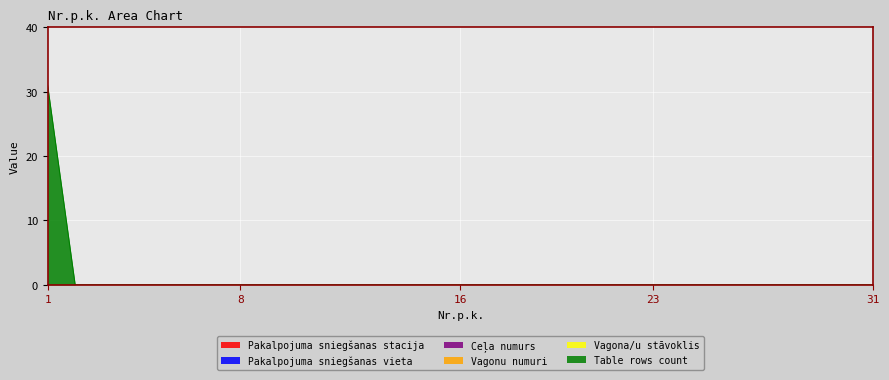

Does the chart display data point markers on the line(s)?

No